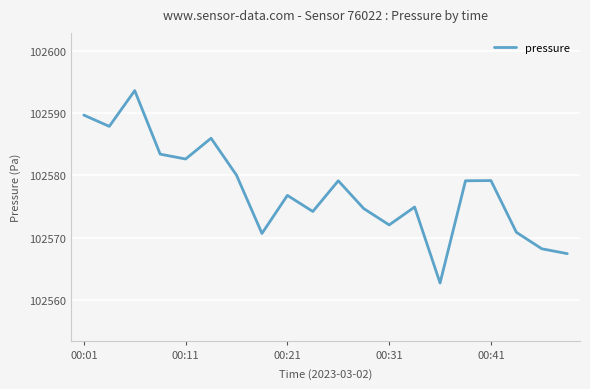

What is the minimum value shown in the chart?

102562.7